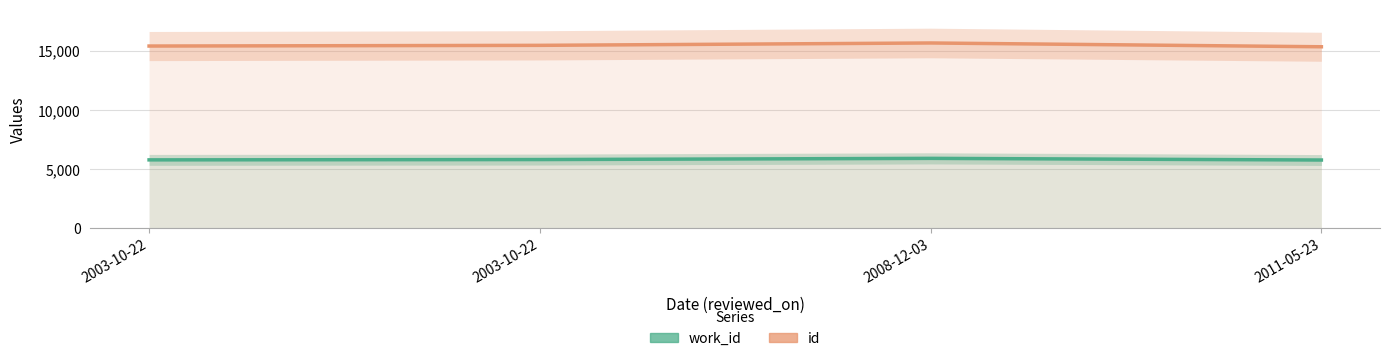

At 2003-10-22, list the series in order from largest to smallest.

id, work_id